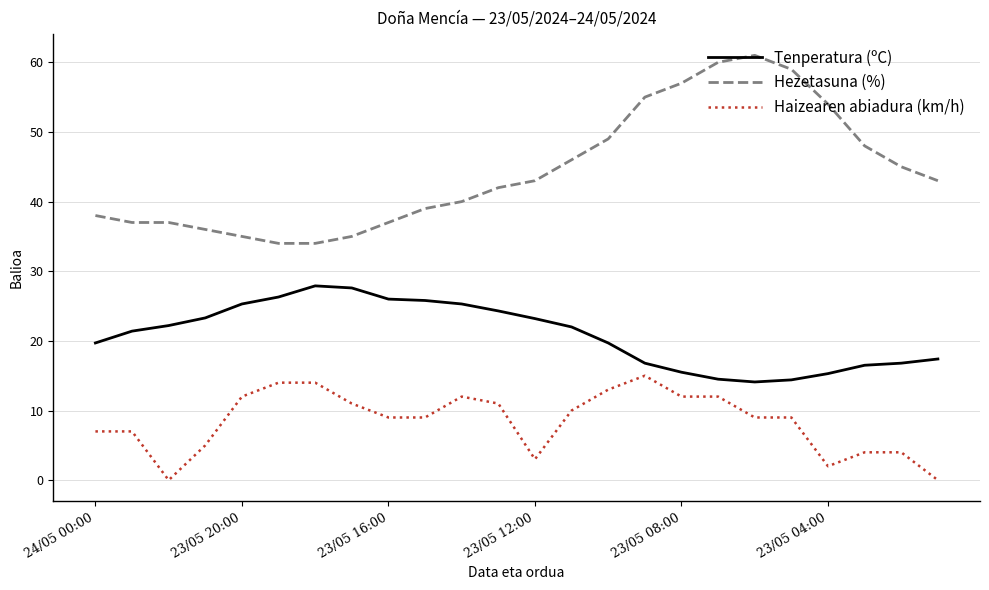

Is this an area chart (filled region under the line)?

No